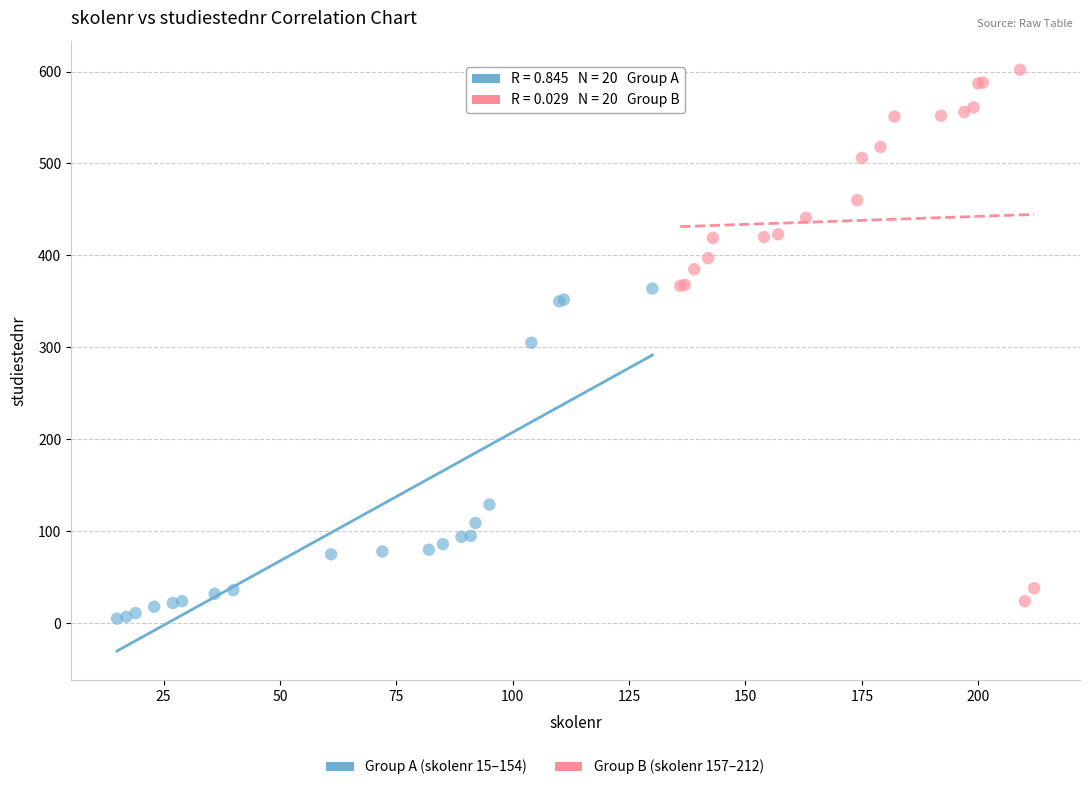

Which series reaches the maximum Y coordinate?

Group B (skolenr 157–212)